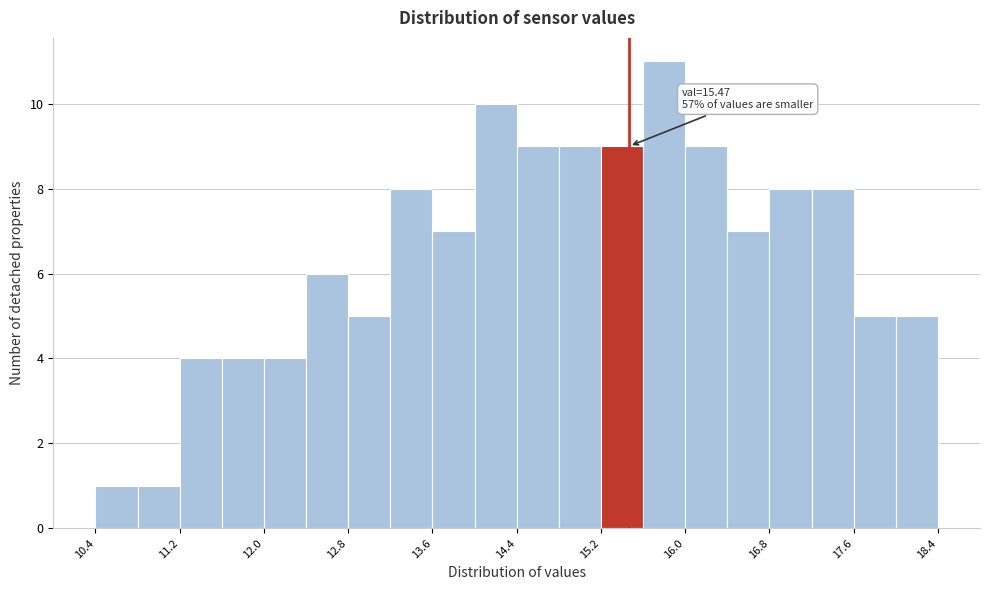

Over which range of the x-axis is the bar tallest?

15.6 to 16.0